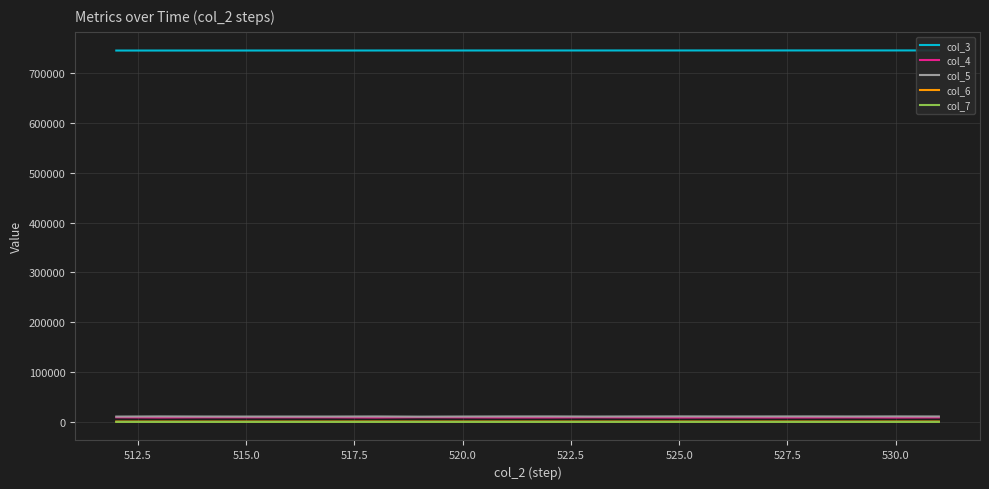

How many data points in col_3 are less than 745098?

10